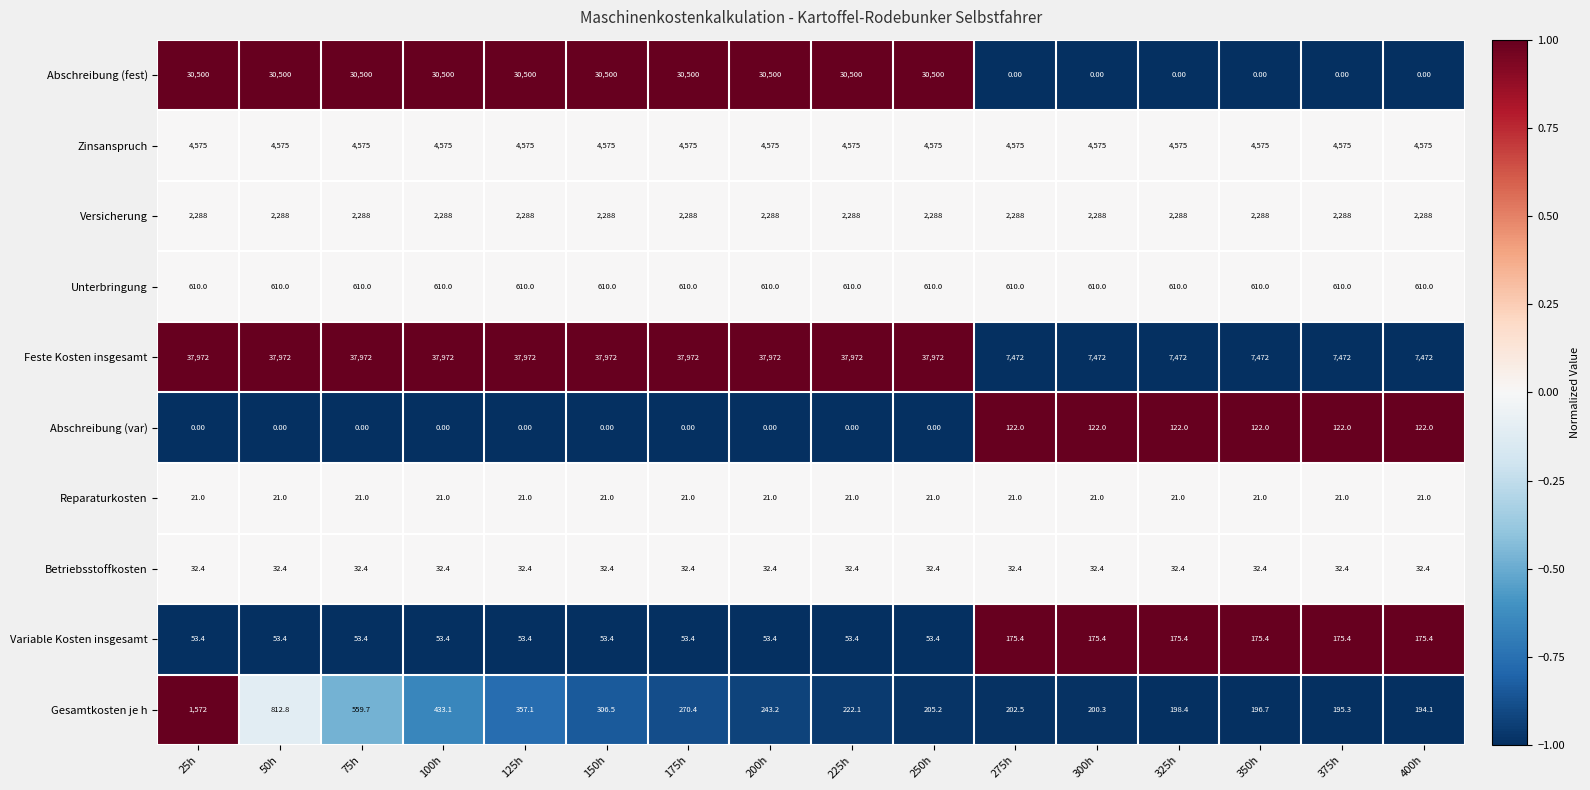

What is the sum of the Variable Kosten insgesamt values at 150h and 350h?

228.8